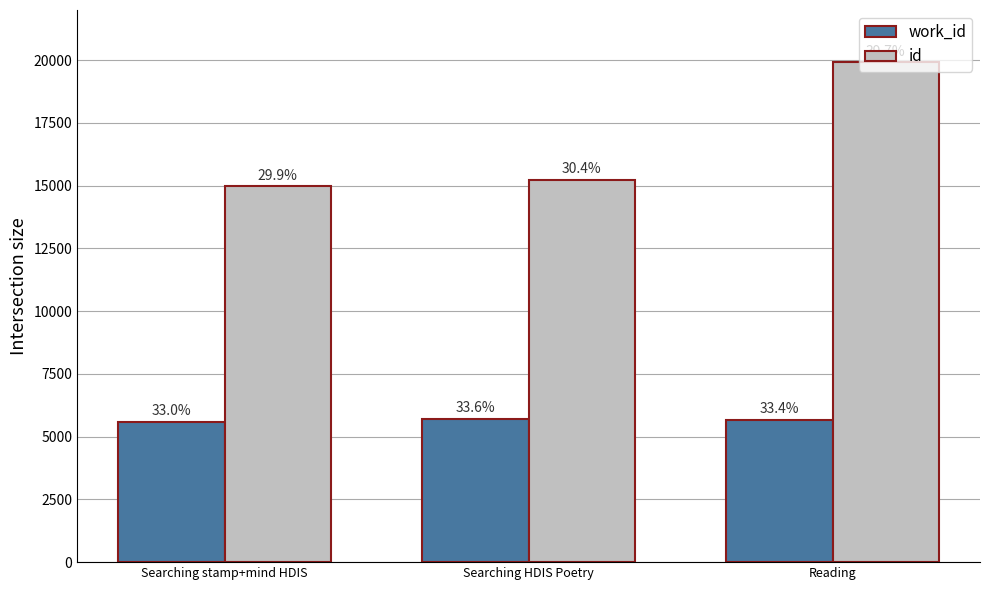

What are all the series names shown in the legend?

work_id, id